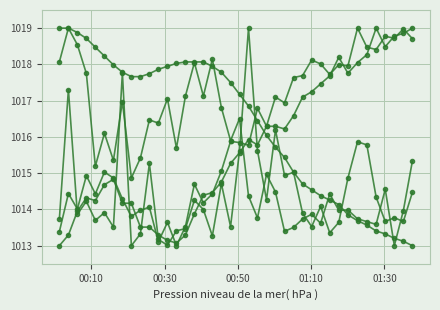

How many categories are shown in the chart?

40